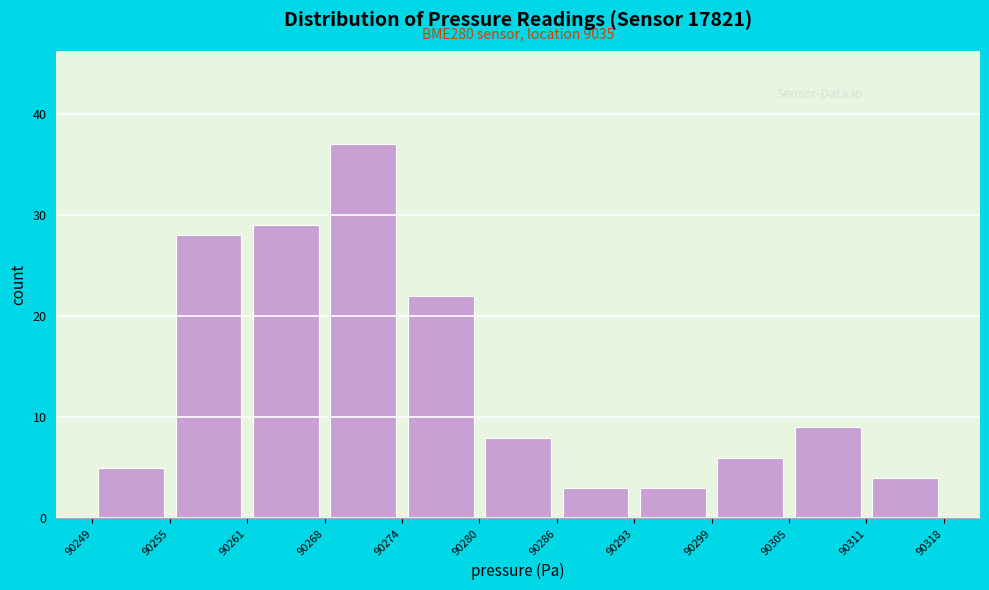

Over which range of the x-axis is the bar tallest?

90268 to 90274